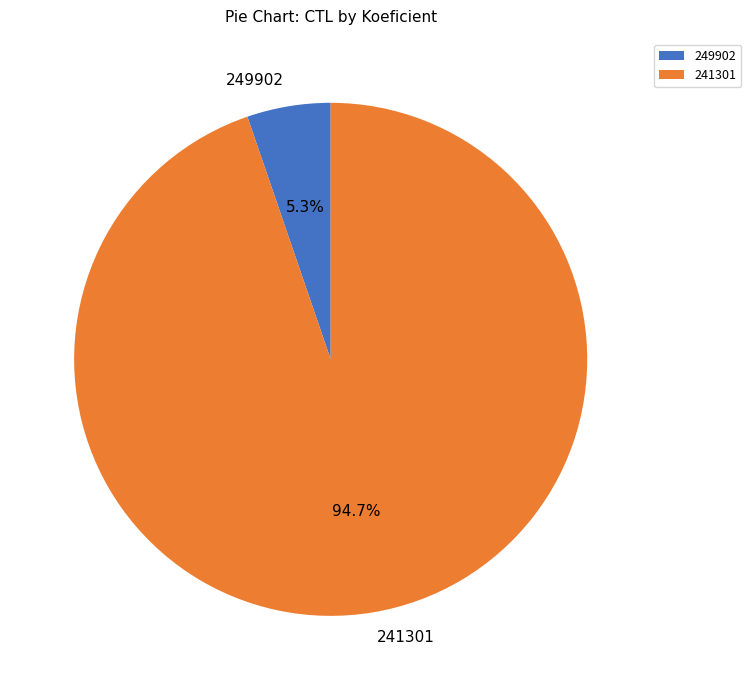

To the nearest percent, what is the difference between the largest and smallest slice percentages?

89%